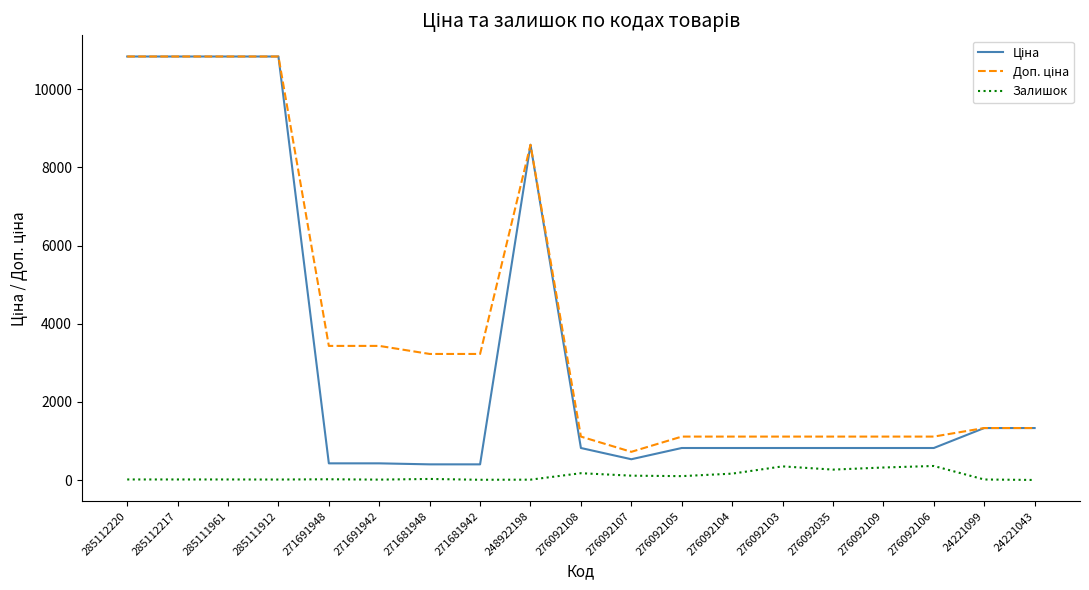

What is the maximum value shown in the chart?

10840.1